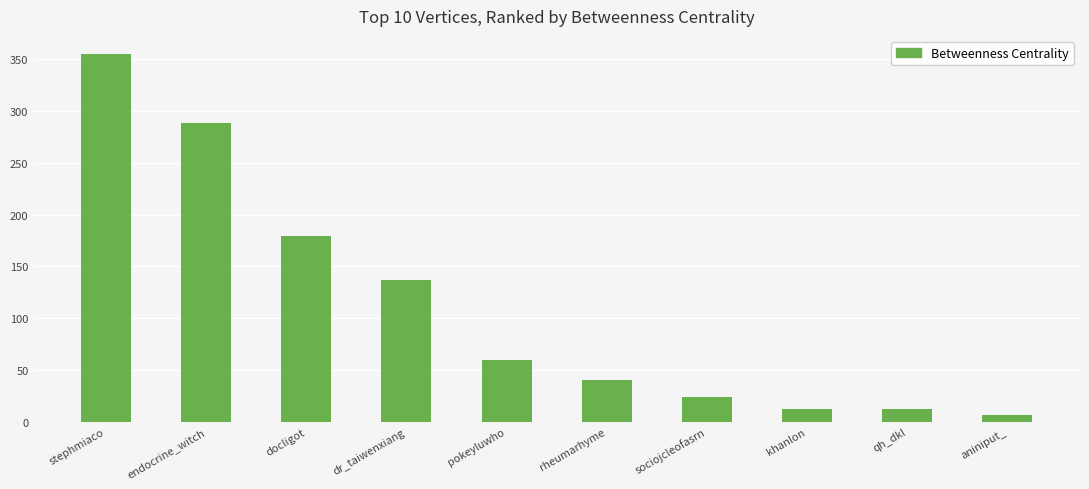

What is the approximate value at pokeyluwho?

60.0